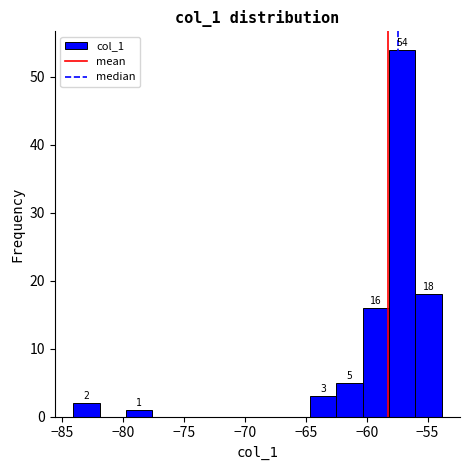

Which range on the x-axis has the tallest bar?

-58.0 to -56.0